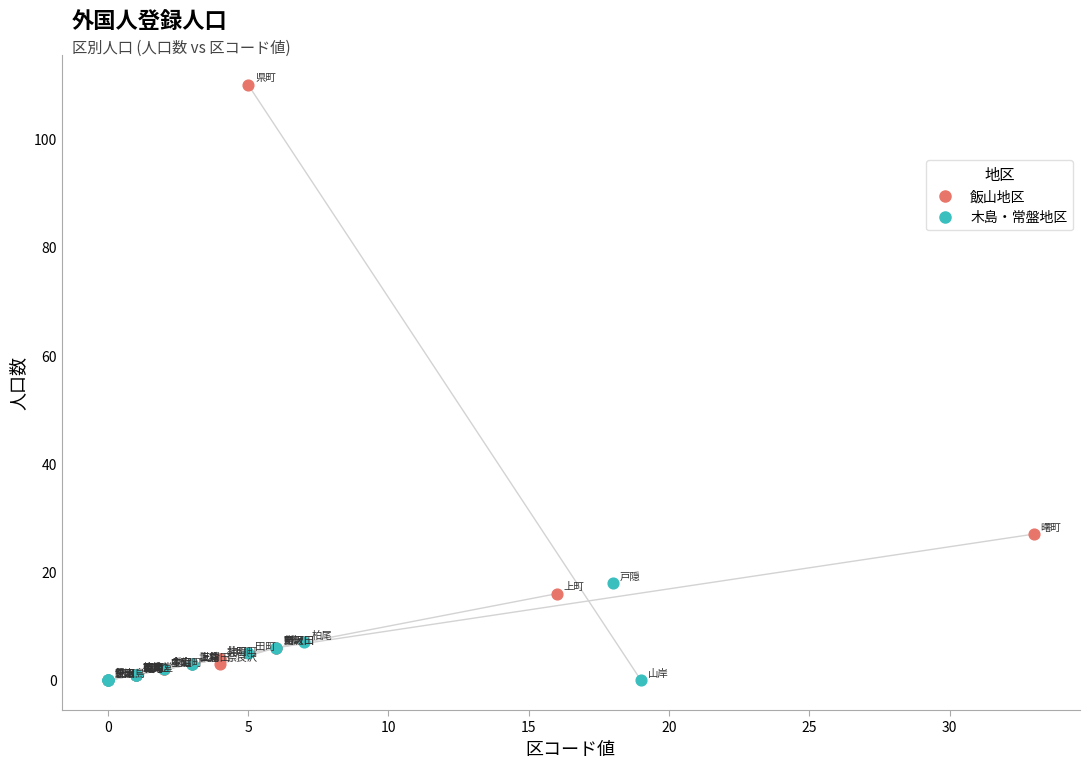

Which series reaches the maximum Y coordinate?

飯山地区